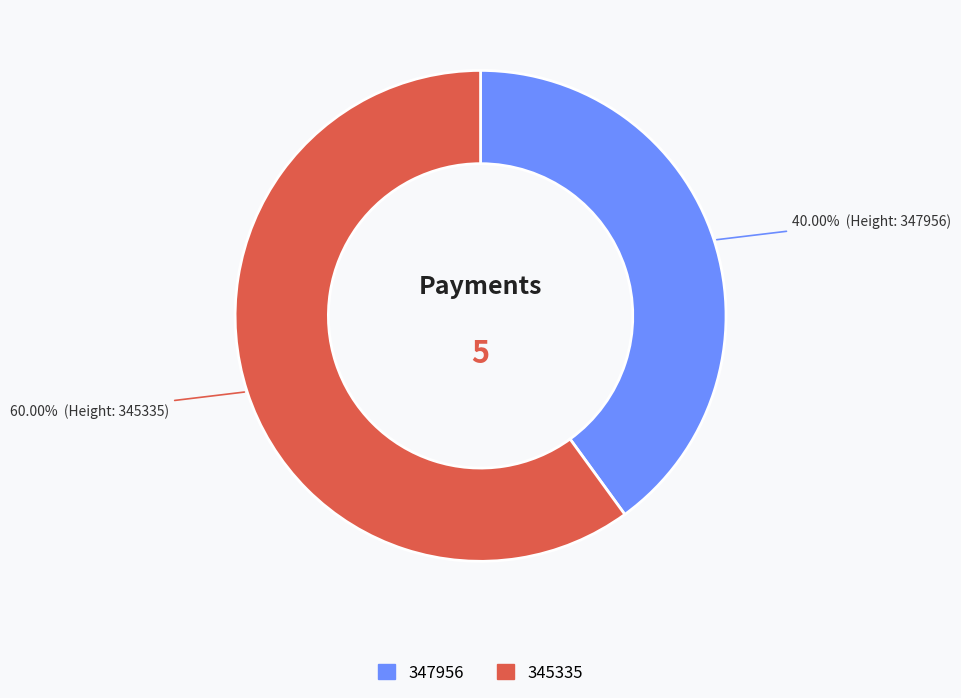

What is the largest slice in the pie chart?

345335